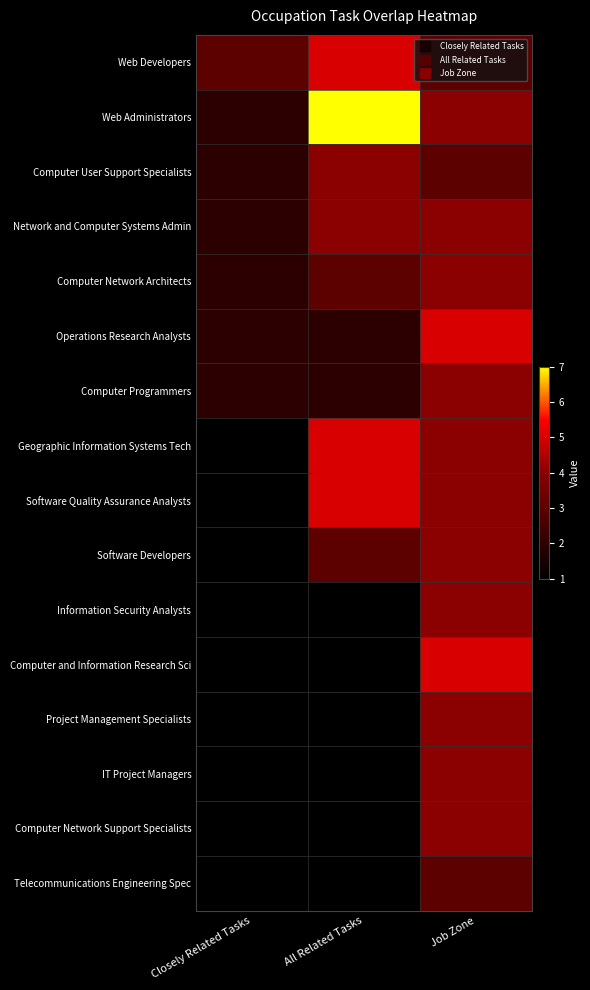

Reading right to left, list all the values displayed in this chart.

Web Developers: Job Zone=3	All Related Tasks=5	Closely Related Tasks=3
Web Administrators: Job Zone=4	All Related Tasks=7	Closely Related Tasks=2
Computer User Support Specialists: Job Zone=3	All Related Tasks=4	Closely Related Tasks=2
Network and Computer Systems Admin: Job Zone=4	All Related Tasks=4	Closely Related Tasks=2
Computer Network Architects: Job Zone=4	All Related Tasks=3	Closely Related Tasks=2
Operations Research Analysts: Job Zone=5	All Related Tasks=2	Closely Related Tasks=2
Computer Programmers: Job Zone=4	All Related Tasks=2	Closely Related Tasks=2
Geographic Information Systems Tech: Job Zone=4	All Related Tasks=5	Closely Related Tasks=1
Software Quality Assurance Analysts: Job Zone=4	All Related Tasks=5	Closely Related Tasks=1
Software Developers: Job Zone=4	All Related Tasks=3	Closely Related Tasks=1
Information Security Analysts: Job Zone=4	All Related Tasks=1	Closely Related Tasks=1
Computer and Information Research Sci: Job Zone=5	All Related Tasks=1	Closely Related Tasks=1
Project Management Specialists: Job Zone=4	All Related Tasks=1	Closely Related Tasks=1
IT Project Managers: Job Zone=4	All Related Tasks=1	Closely Related Tasks=1
Computer Network Support Specialists: Job Zone=4	All Related Tasks=1	Closely Related Tasks=1
Telecommunications Engineering Spec: Job Zone=3	All Related Tasks=1	Closely Related Tasks=1